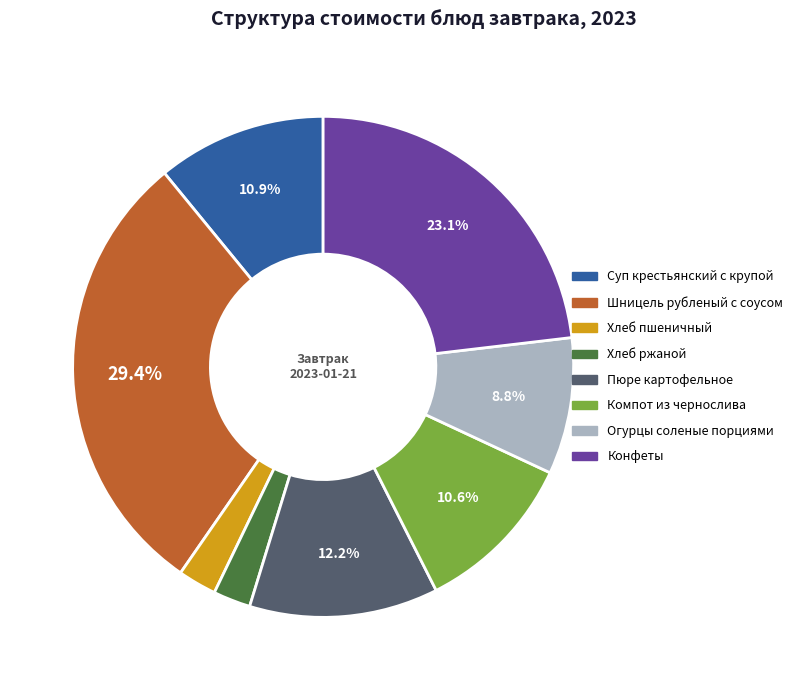

Combined, what portion of the pie is Шницель рубленый с соусом and Конфеты?

52.6%